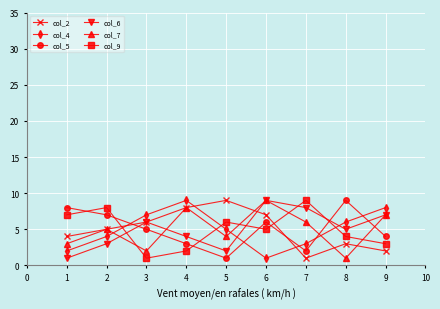

How many interior local valleys does the col_2 series have?

1